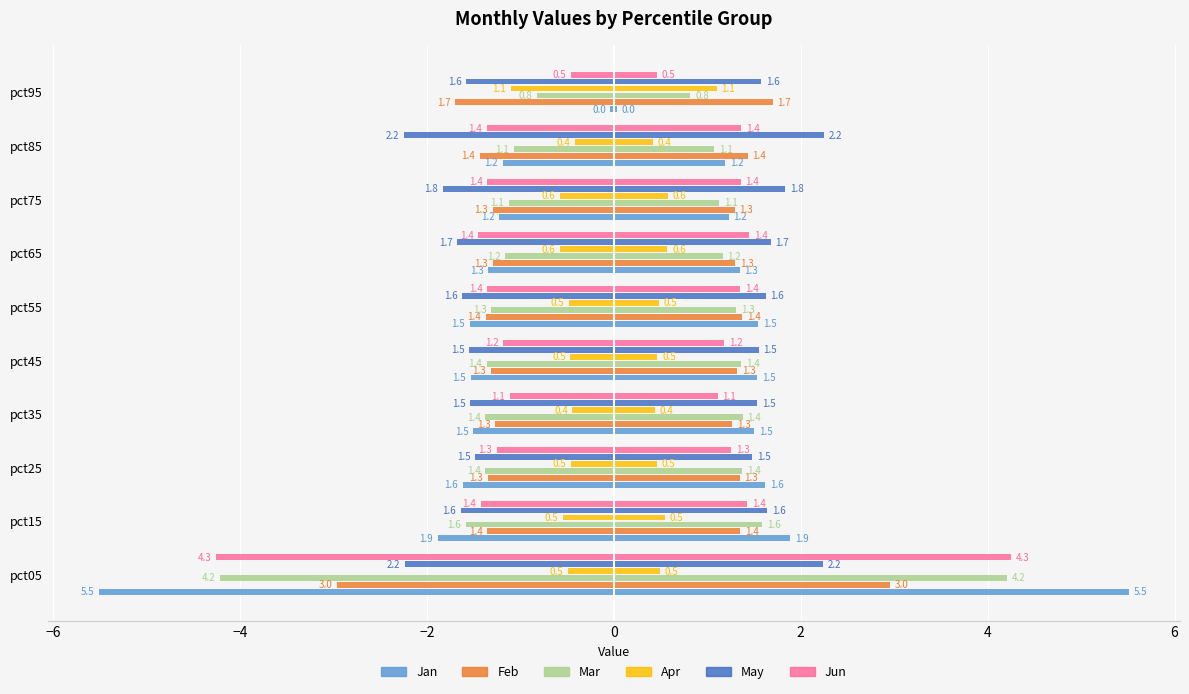

At how many categories does at least one series exceed -1?

10